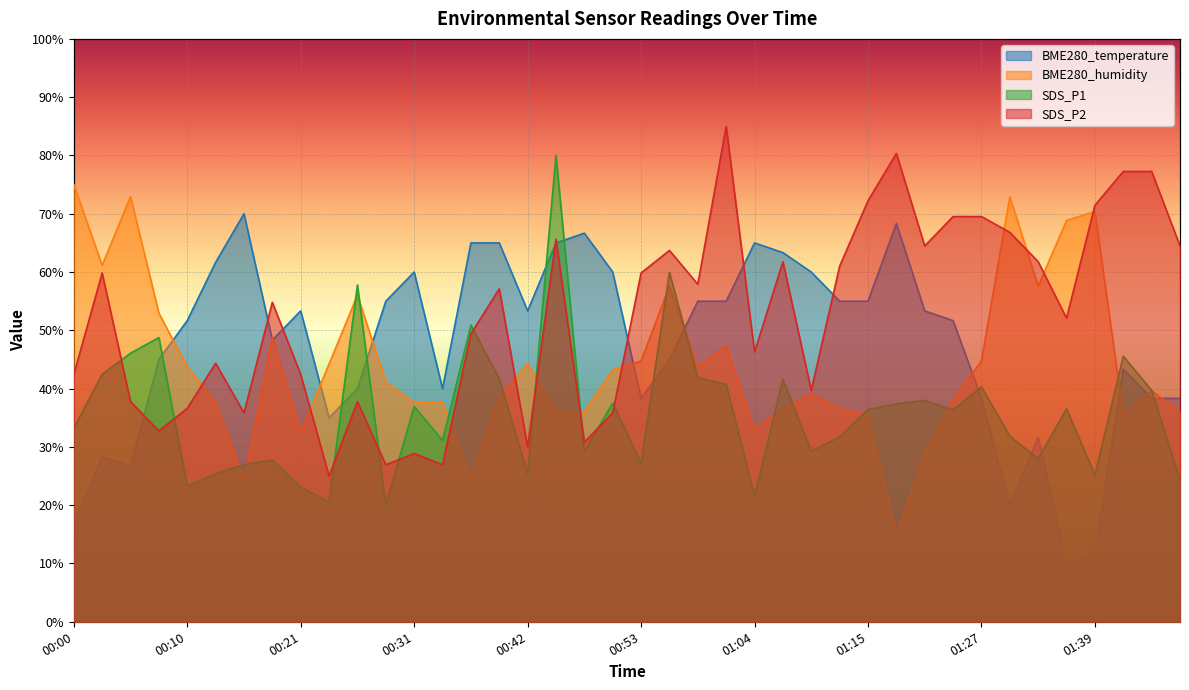

Rank the series at 00:34 from lowest to highest value.

SDS_P2, SDS_P1, BME280_humidity, BME280_temperature